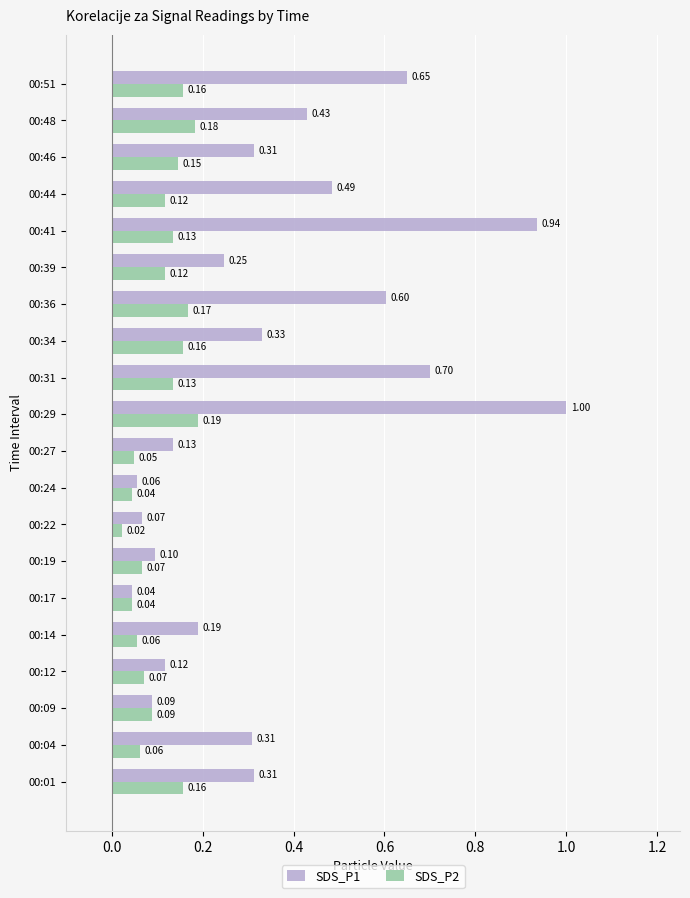

What is the sum of all SDS_P1 values?

7.1